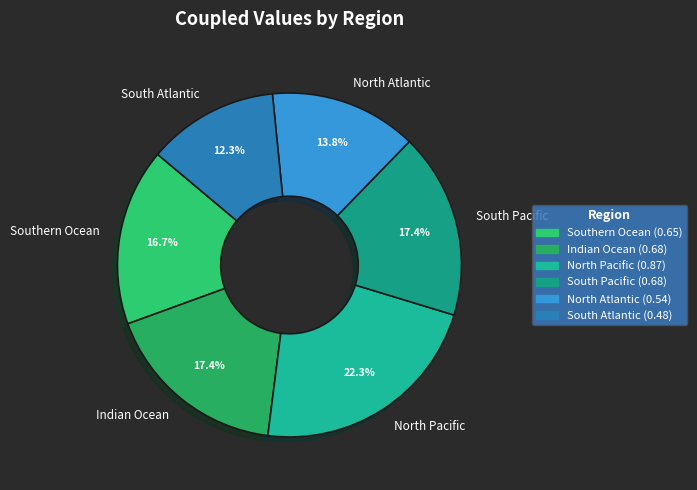

Which slice is the smallest?

South Atlantic